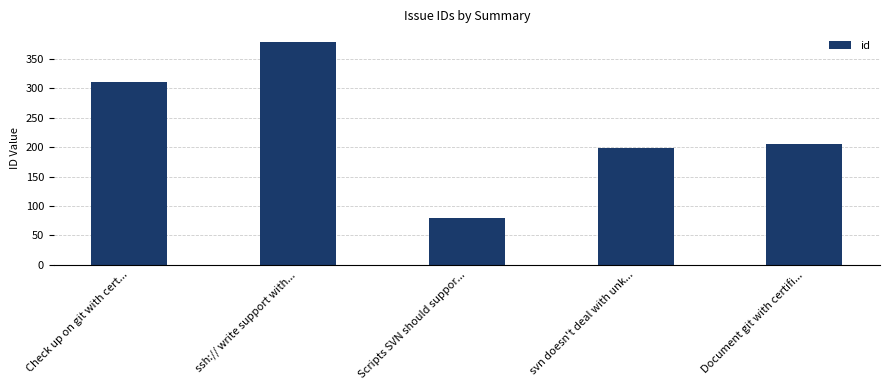

Reading left to right, transcribe all the data shown in this chart.

Check up on git with cert...=311	ssh:// write support with...=378	Scripts SVN should suppor...=79	svn doesn't deal with unk...=198	Document git with certifi...=205